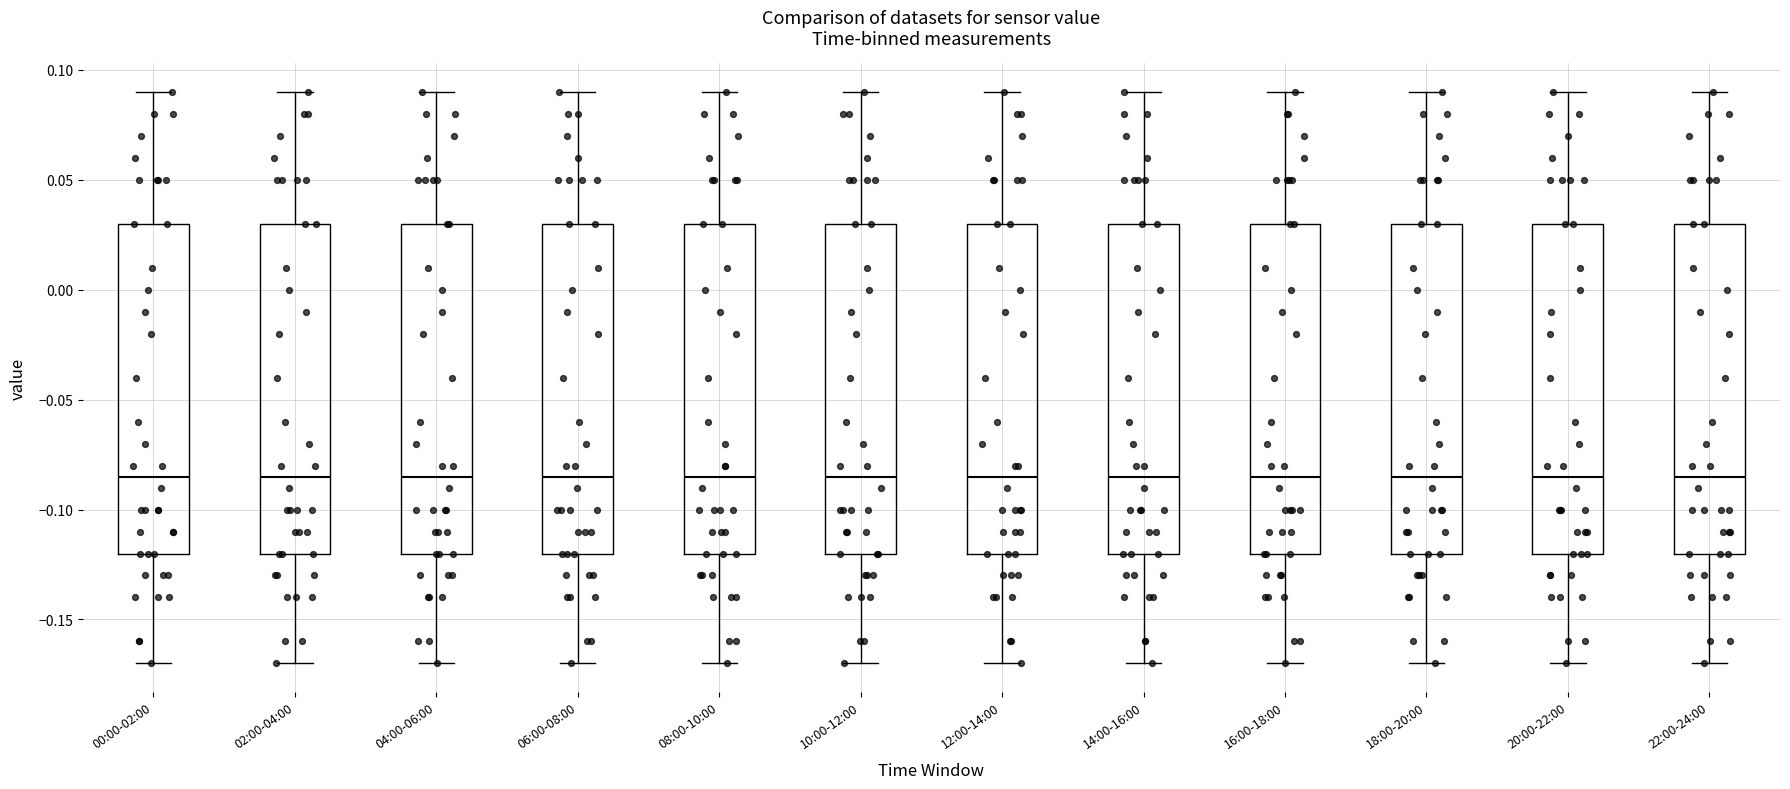

Reading left to right, transcribe this box plot: for each box, give where its median line is, the range the box spans, and where its two whiskers end, as read against the y-axis. The values are not printed on the chart, so give them approximately, as read against the axis.

00:00-02:00: median -0.085, box -0.120 to 0.030, whiskers -0.170 to 0.090
02:00-04:00: median -0.085, box -0.120 to 0.030, whiskers -0.170 to 0.090
04:00-06:00: median -0.085, box -0.120 to 0.030, whiskers -0.170 to 0.090
06:00-08:00: median -0.085, box -0.120 to 0.030, whiskers -0.170 to 0.090
08:00-10:00: median -0.085, box -0.120 to 0.030, whiskers -0.170 to 0.090
10:00-12:00: median -0.085, box -0.120 to 0.030, whiskers -0.170 to 0.090
12:00-14:00: median -0.085, box -0.120 to 0.030, whiskers -0.170 to 0.090
14:00-16:00: median -0.085, box -0.120 to 0.030, whiskers -0.170 to 0.090
16:00-18:00: median -0.085, box -0.120 to 0.030, whiskers -0.170 to 0.090
18:00-20:00: median -0.085, box -0.120 to 0.030, whiskers -0.170 to 0.090
20:00-22:00: median -0.085, box -0.120 to 0.030, whiskers -0.170 to 0.090
22:00-24:00: median -0.085, box -0.120 to 0.030, whiskers -0.170 to 0.090